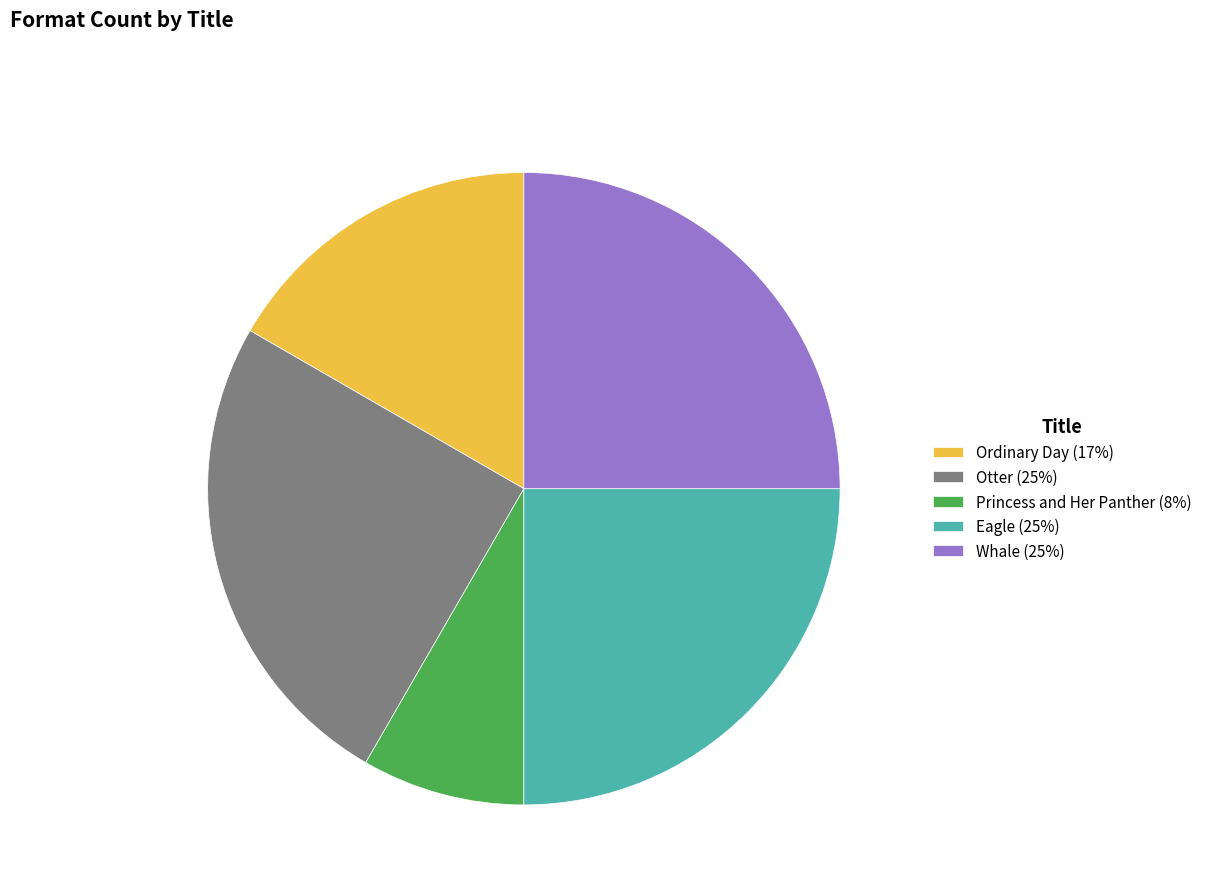

Does Princess and Her Panther (8%) account for over 50% of the chart?

No